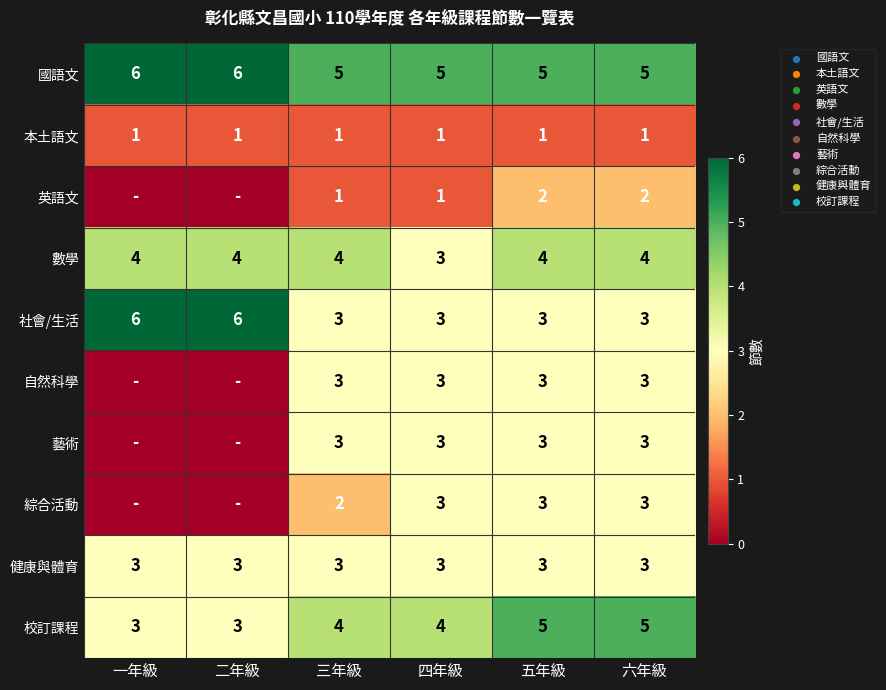

What is the minimum value for 國語文?

5